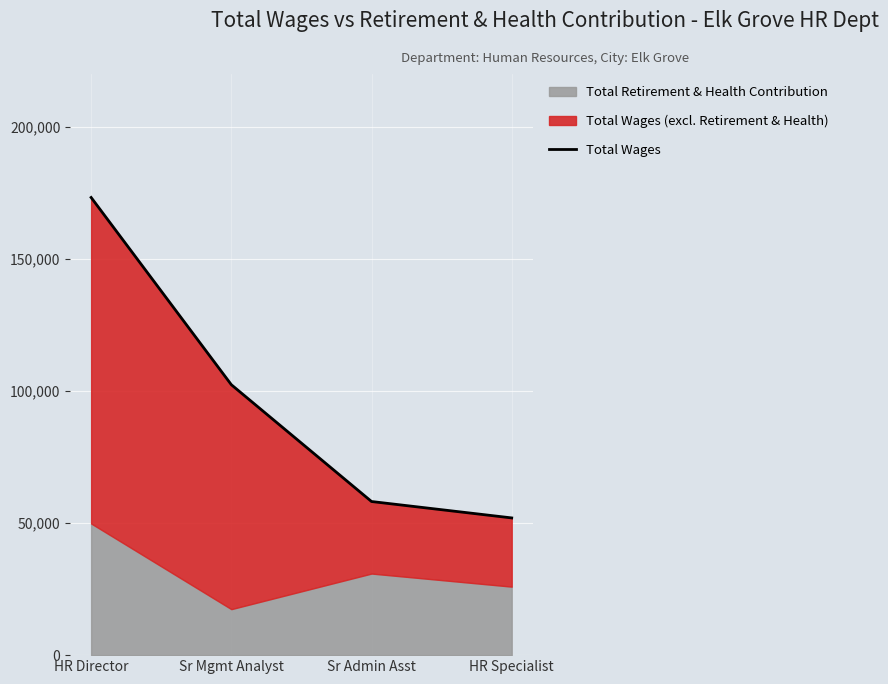

Reading left to right, transcribe all the data shown in this chart.

173259	102378	58157	51947